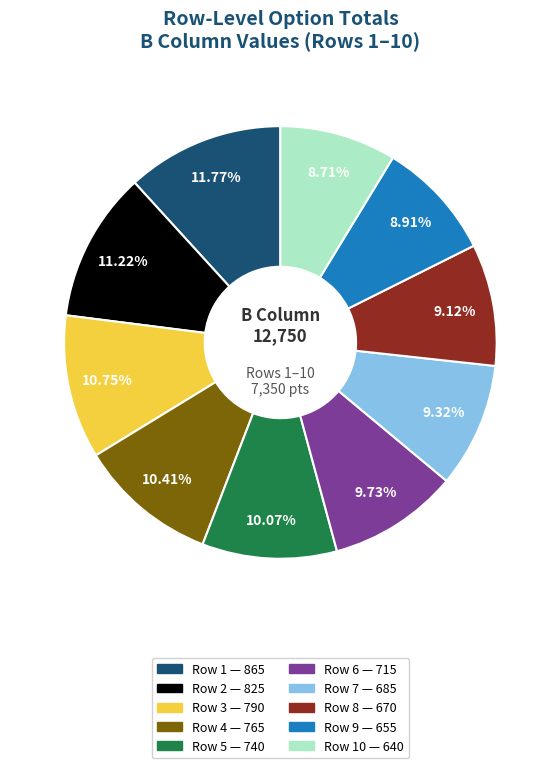

Does any single category account for the majority?

No